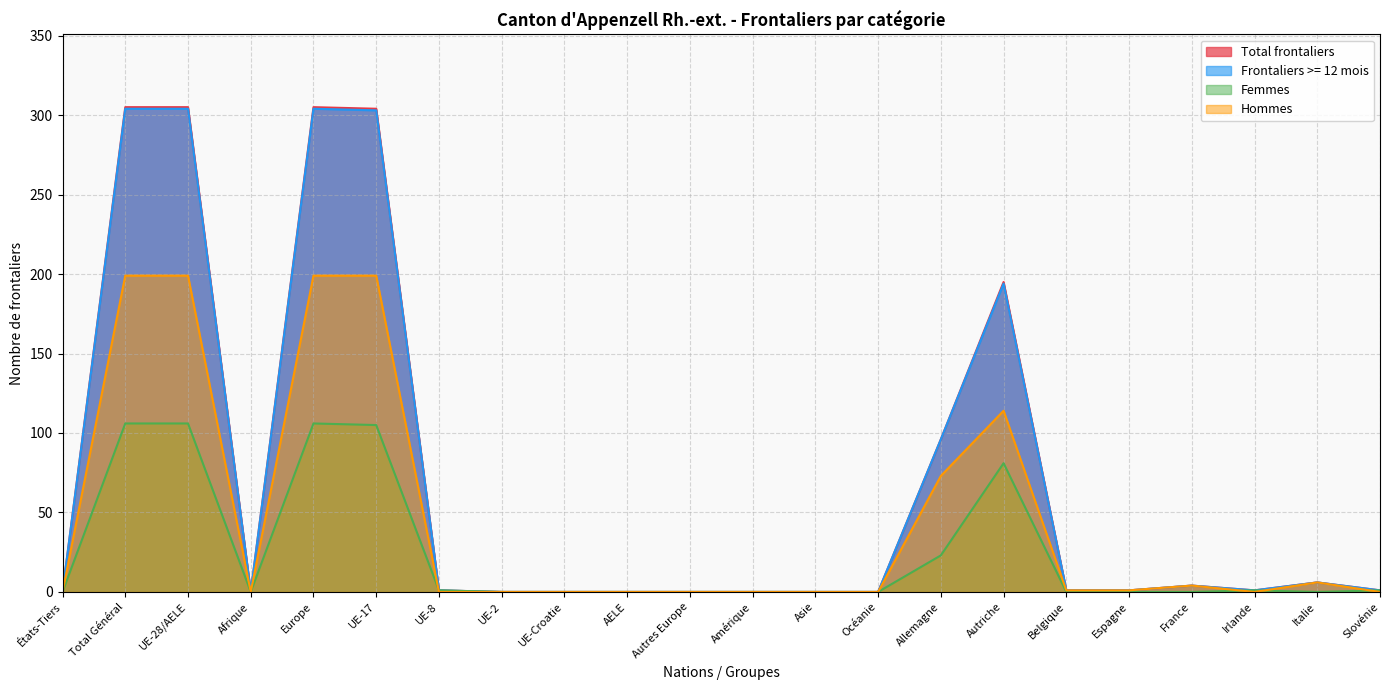

Rank the series by their maximum value, from lowest to highest.

Femmes, Hommes, Frontaliers >= 12 mois, Total frontaliers